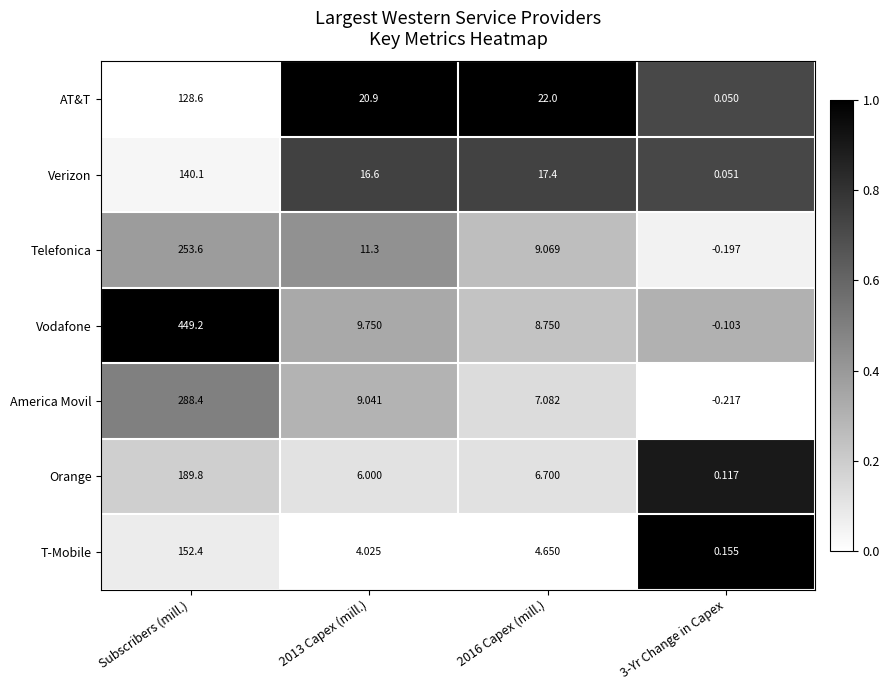

Which series changed the most between 2016 Capex (mill.) and 3-Yr Change in Capex?

AT&T